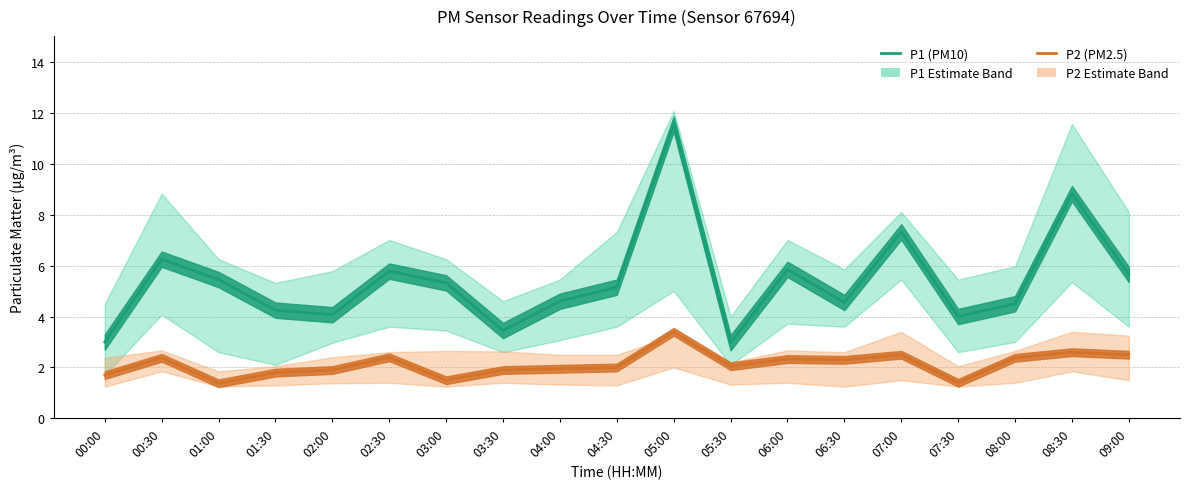

Which series has the widest spread of values?

P1 (PM10)